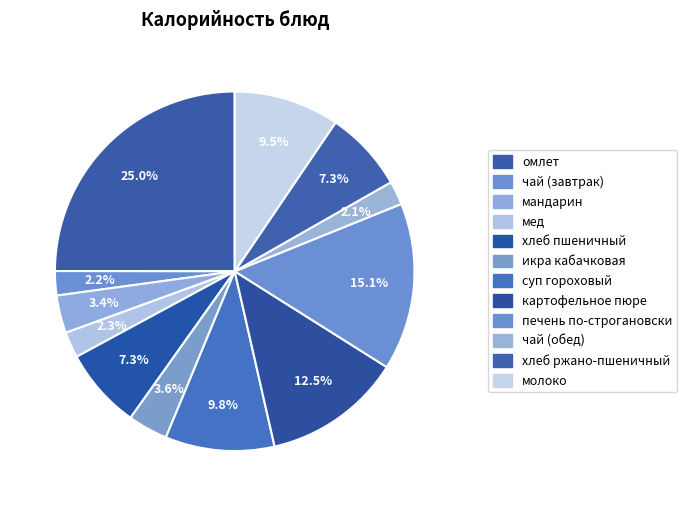

What is the ratio of the value at чай (завтрак) to the value at икра кабачковая?

0.6